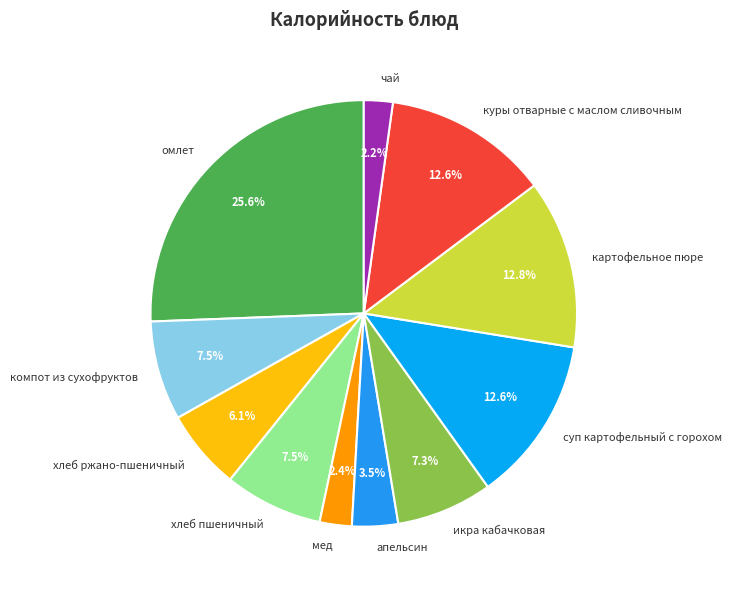

Is the sum of мед and икра кабачковая greater than half?

No